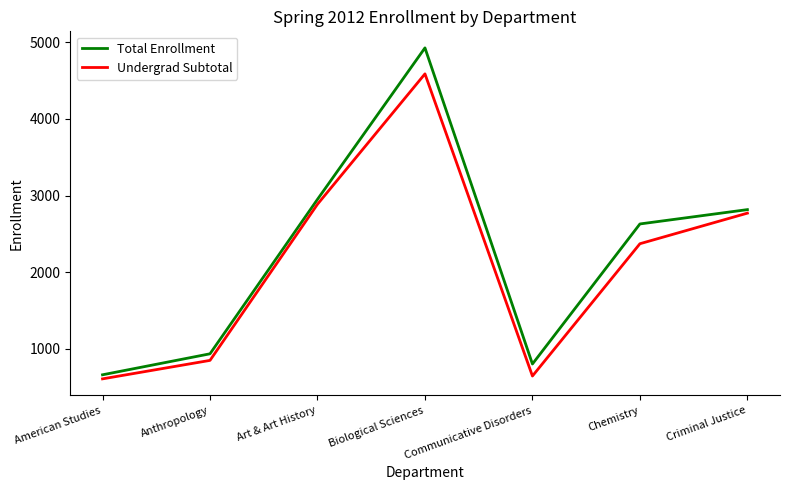

How many series are shown in this chart?

2